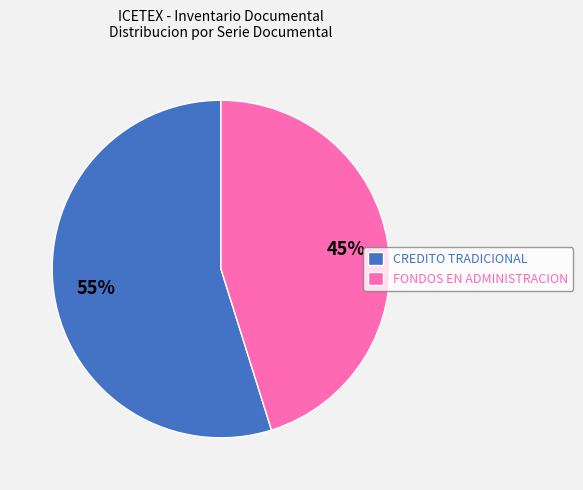

To the nearest percent, what is the difference between the largest and smallest slice percentages?

10%